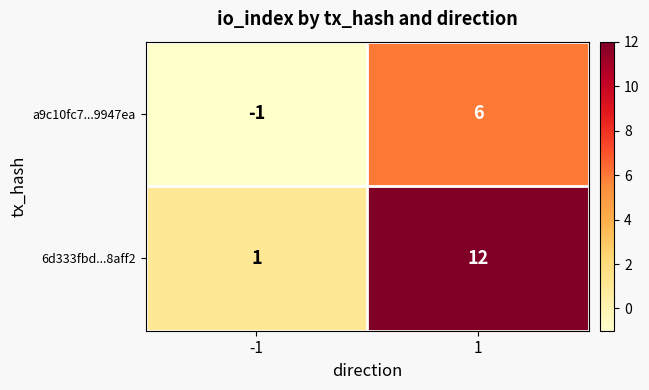

Reading left to right, transcribe all the data shown in this chart.

a9c10fc7...9947ea: -1	6
6d333fbd...8aff2: 1	12